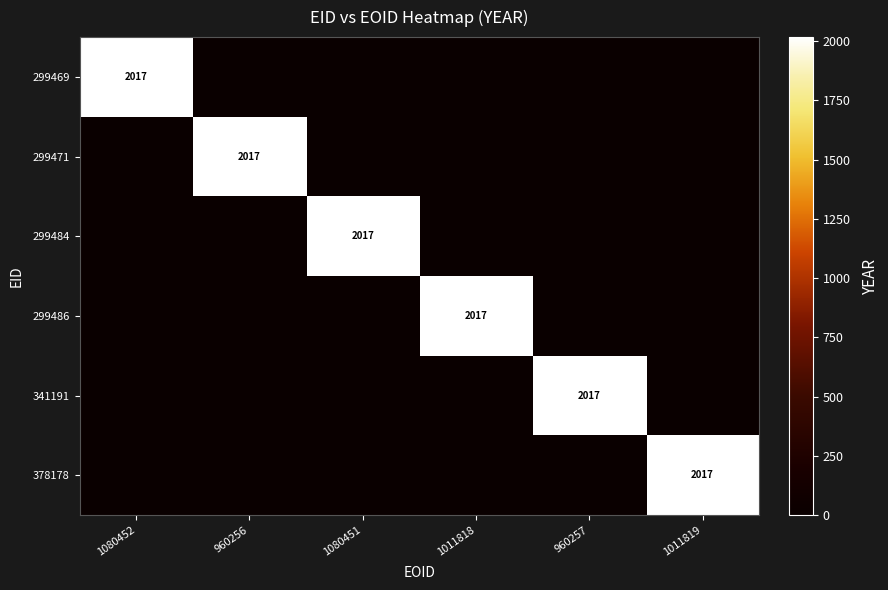

Which has a higher value, 1080451 or 960256?

1080451